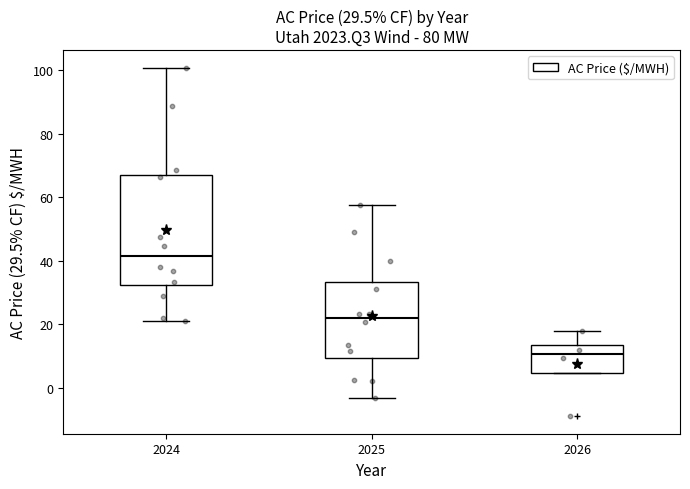

Comparing the boxes themselves (not the whiskers), which one is the tallest?

2024